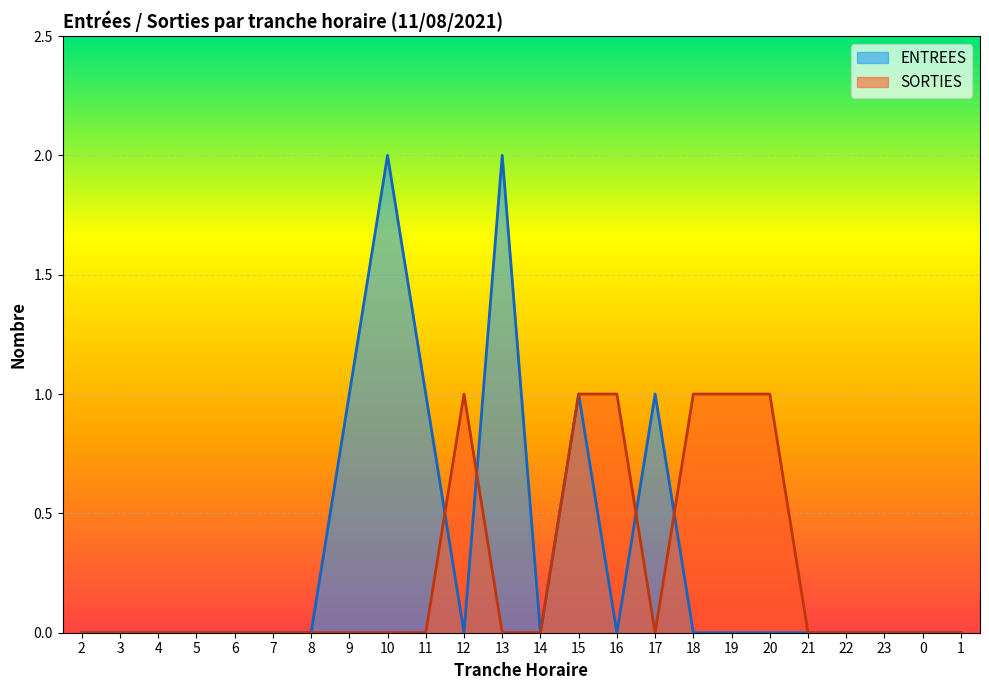

Is it true that ENTREES equals -1 at 22?

False